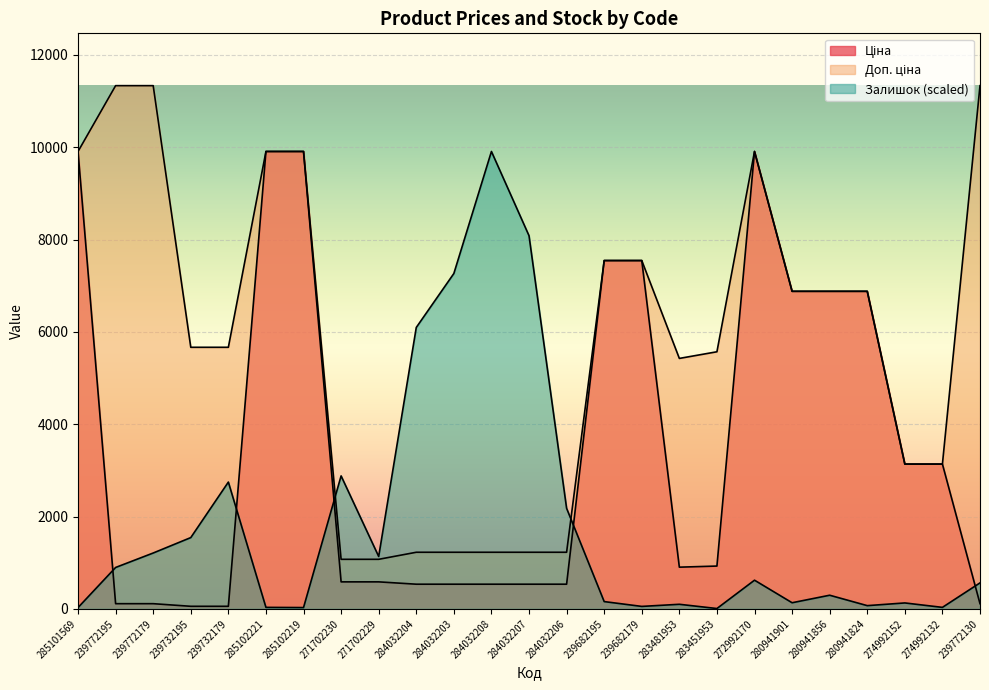

Where do Доп. ціна and Залишок first cross each other?

285102219 and 271702230